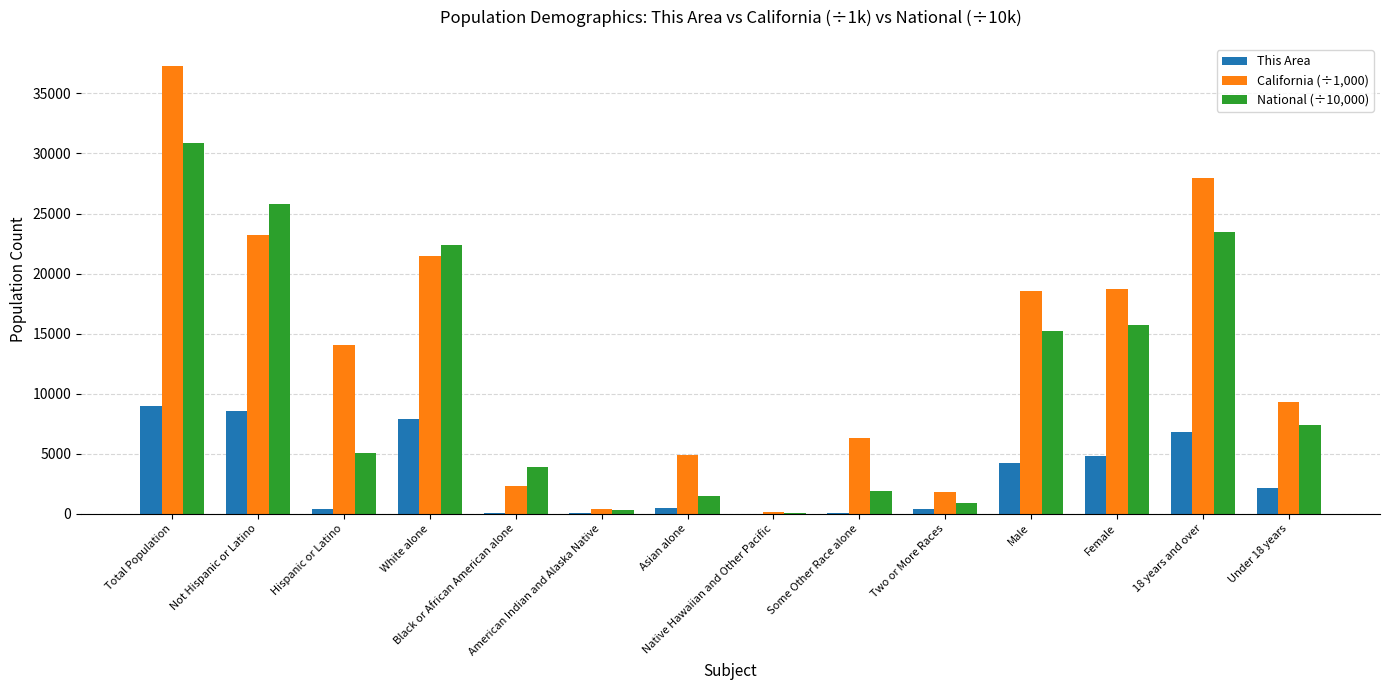

What is the sum of all This Area values?

44810.0